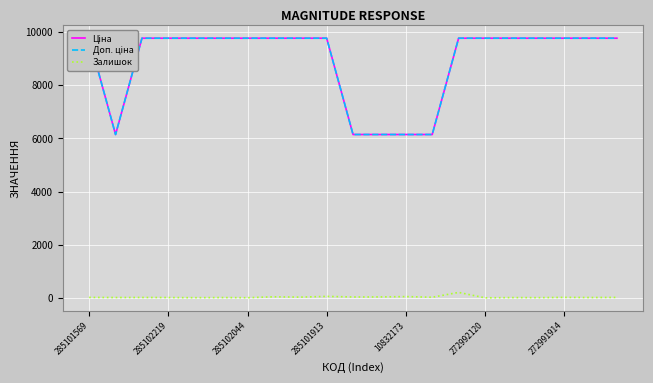

What is the label of the 4th point from the right?

17